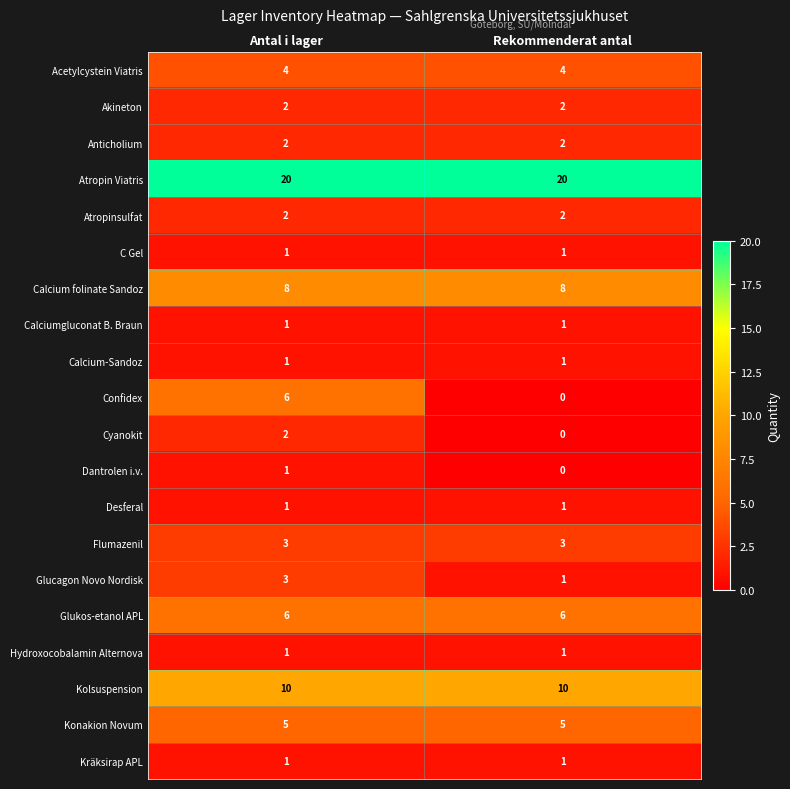

Which series has the largest range (max minus min)?

Confidex